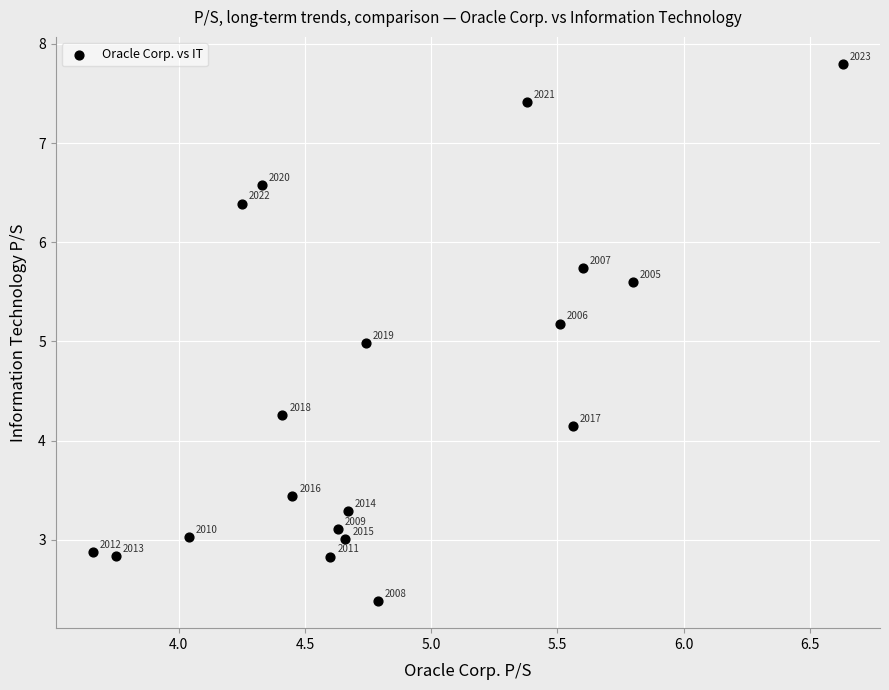

What is the range of Y values (max minus min)?

5.4